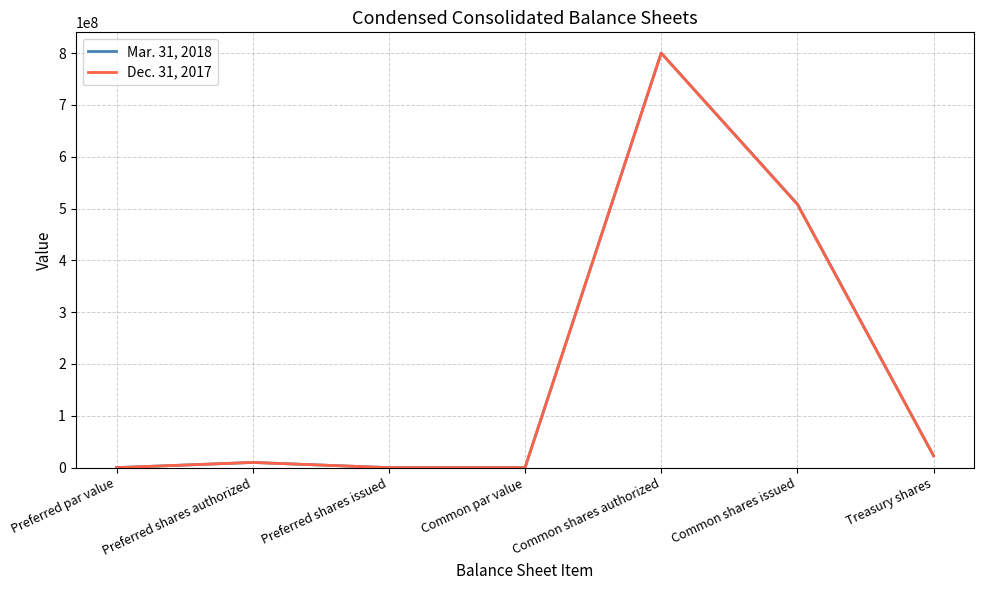

What position from the left is Common shares authorized?

5